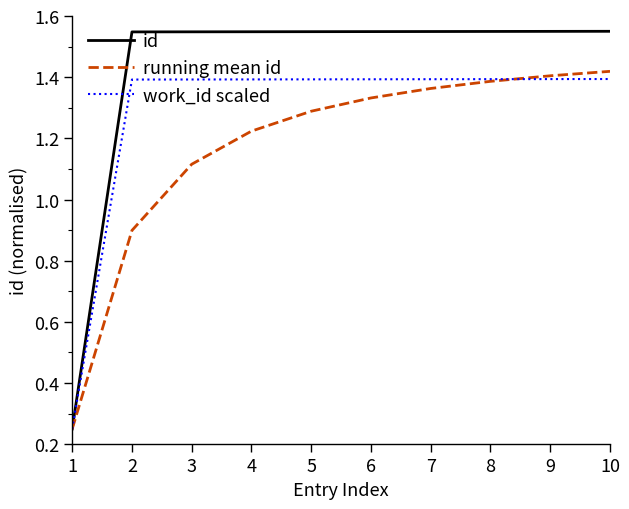

At which label does running mean id first exceed 1?

3